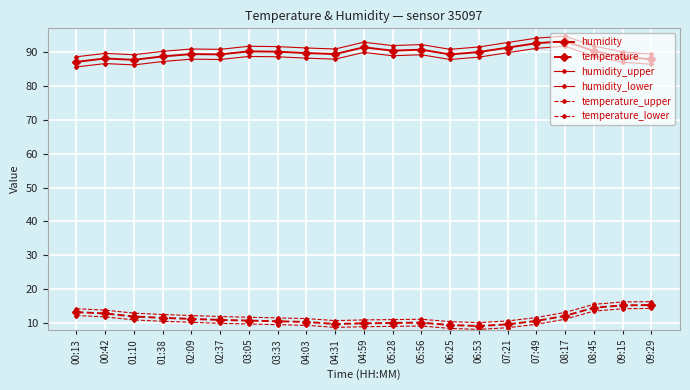

Reading left to right, transcribe all the data shown in this chart.

humidity: 87.1	88.1	87.7	88.7	89.4	89.3	90.2	90.1	89.7	89.4	91.4	90.4	90.7	89.3	90.0	91.3	92.6	93.2	90.3	88.5	87.9
temperature: 13.2	12.8	11.9	11.5	11.2	10.9	10.7	10.5	10.3	9.7	9.9	10.0	10.1	9.4	9.1	9.6	10.6	12.1	14.5	15.2	15.3
humidity_upper: 88.6	89.6	89.2	90.2	90.9	90.8	91.7	91.6	91.2	90.9	92.9	91.9	92.2	90.8	91.5	92.8	94.1	94.7	91.8	90.0	89.4
humidity_lower: 85.6	86.6	86.2	87.2	87.9	87.8	88.7	88.6	88.2	87.9	89.9	88.9	89.2	87.8	88.5	89.8	91.1	91.7	88.8	87.0	86.4
temperature_upper: 14.2	13.8	12.9	12.5	12.2	11.9	11.7	11.5	11.3	10.7	10.9	11.0	11.1	10.4	10.1	10.6	11.6	13.1	15.5	16.2	16.3
temperature_lower: 12.2	11.8	10.9	10.5	10.2	9.9	9.7	9.5	9.3	8.7	8.9	9.0	9.1	8.4	8.1	8.6	9.6	11.1	13.5	14.2	14.3